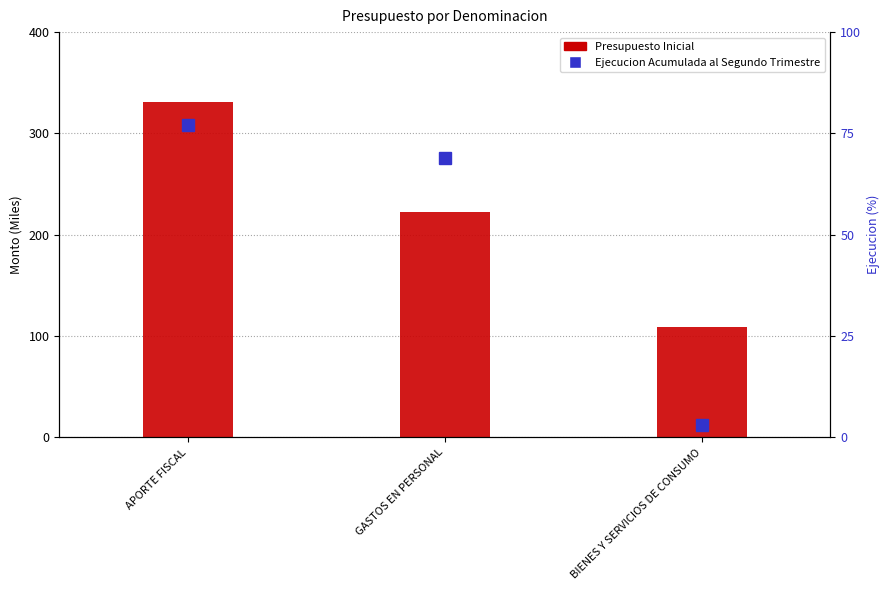

What is the label of the 3rd bar from the left?

BIENES Y SERVICIOS DE CONSUMO